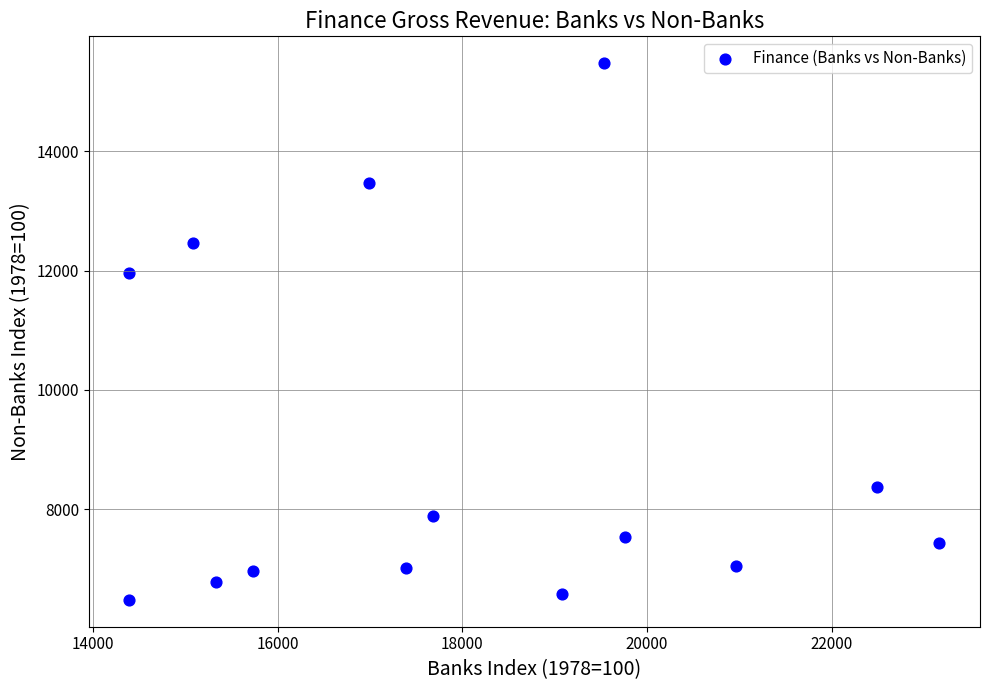

What Y value in the scatter plot is closest to 10978?

11950.7